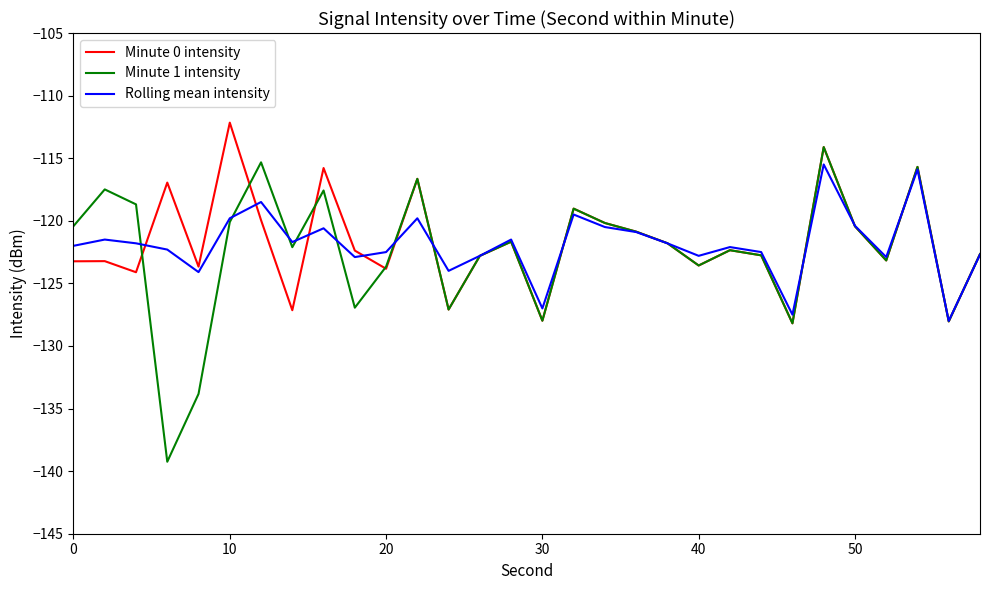

Which series has the widest spread of values?

Minute 1 intensity